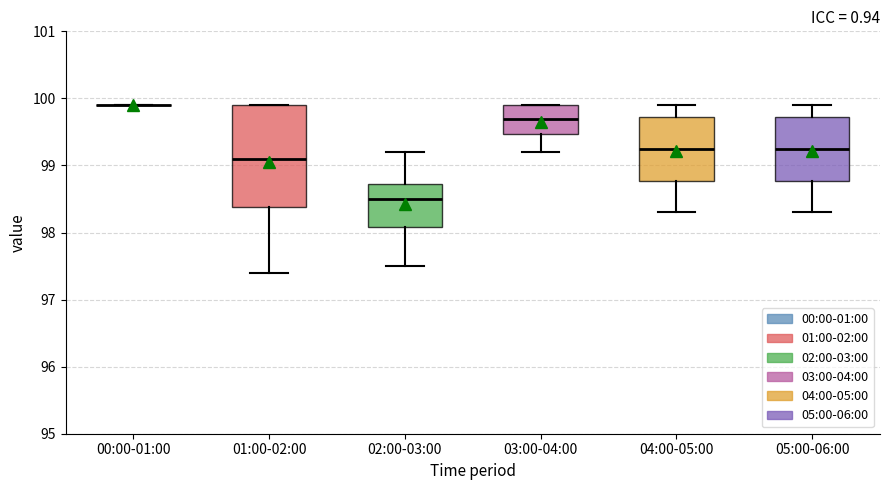

Reading left to right, transcribe this box plot: for each box, give where its median line is, the range the box spans, and where its two whiskers end, as read against the y-axis. The values are not printed on the chart, so give them approximately, as read against the axis.

00:00-01:00: box collapsed to a line at 99.9, whiskers 99.9 to 99.9
01:00-02:00: median 99.1, box 98.4 to 99.9, whiskers 97.4 to 99.9
02:00-03:00: median 98.5, box 98.1 to 98.7, whiskers 97.5 to 99.2
03:00-04:00: median 99.7, box 99.5 to 99.9, whiskers 99.2 to 99.9
04:00-05:00: median 99.3, box 98.8 to 99.7, whiskers 98.3 to 99.9
05:00-06:00: median 99.3, box 98.8 to 99.7, whiskers 98.3 to 99.9